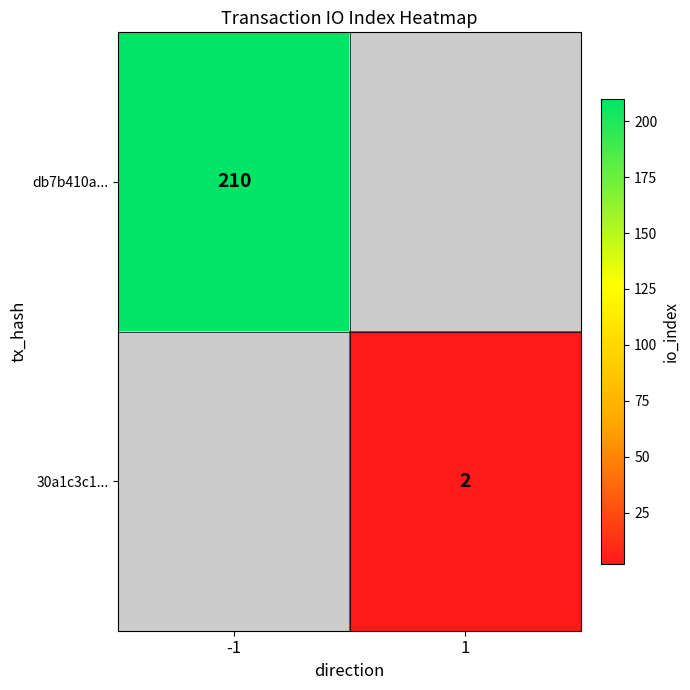

Is it true that db7b410a... equals 283 at -1?

False